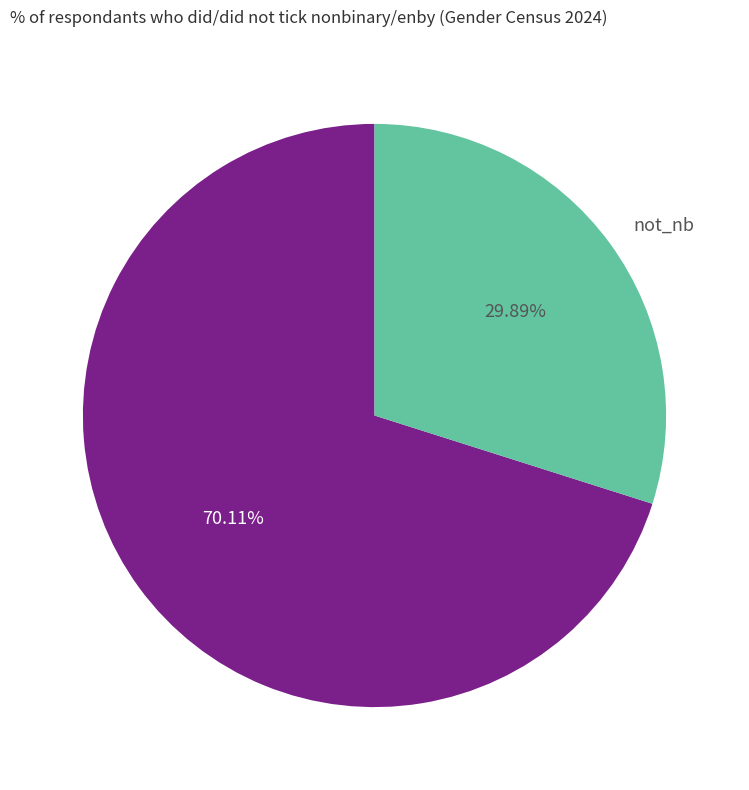

To the nearest percent, what is the average slice percentage?

50%